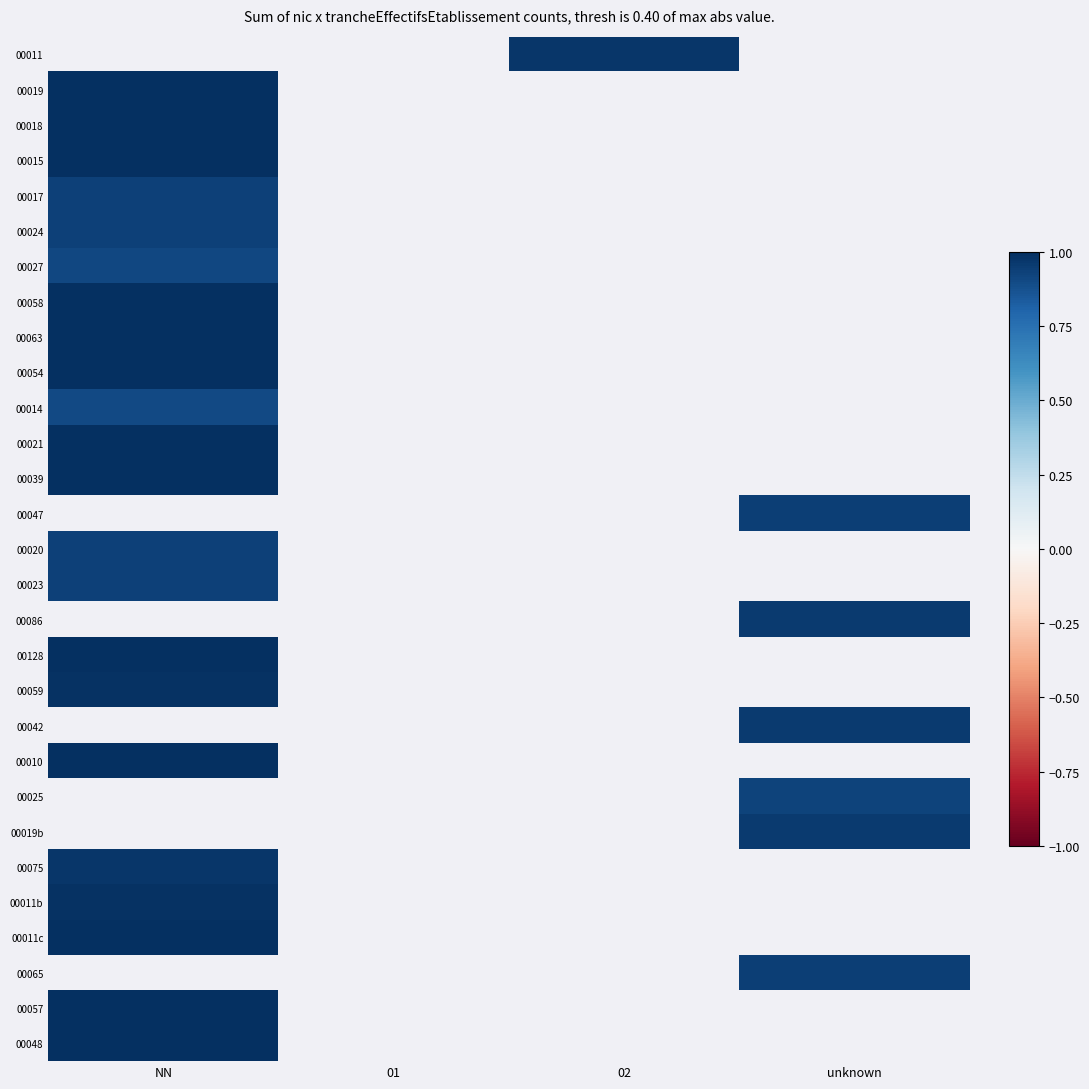

The 00027 series shows 1.2 at NN. True or false?

False